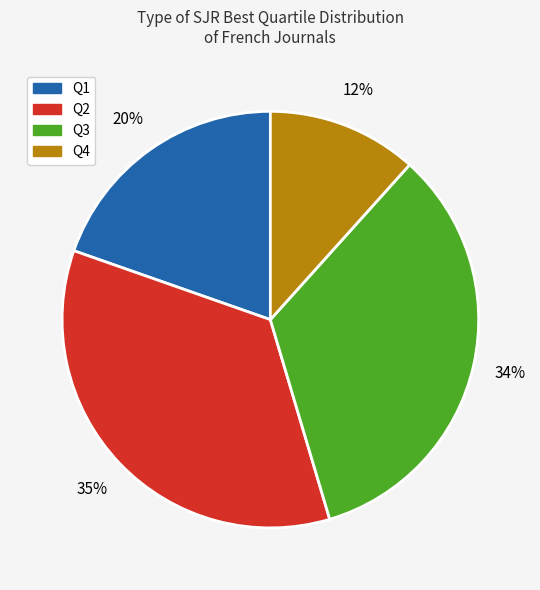

To the nearest percent, what is the average slice percentage?

25%